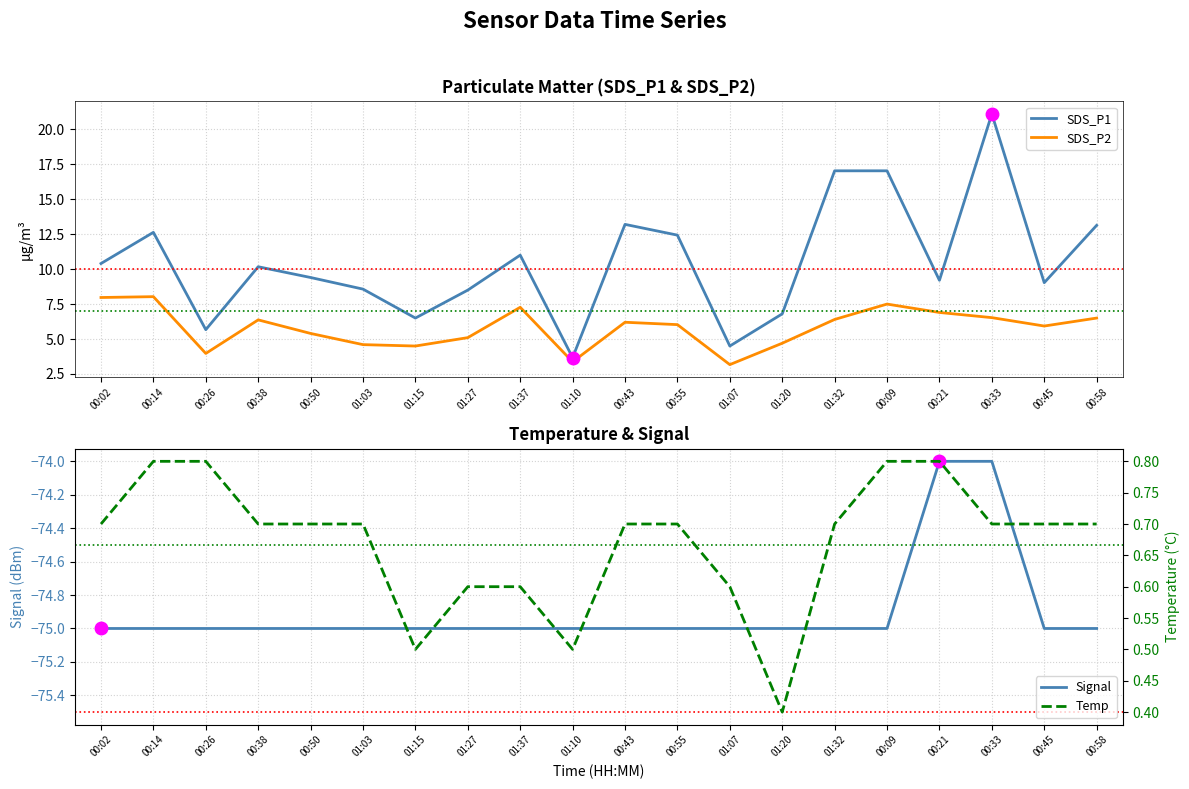

What are all the series names shown in the legend?

SDS_P1, SDS_P2, Signal, Temp